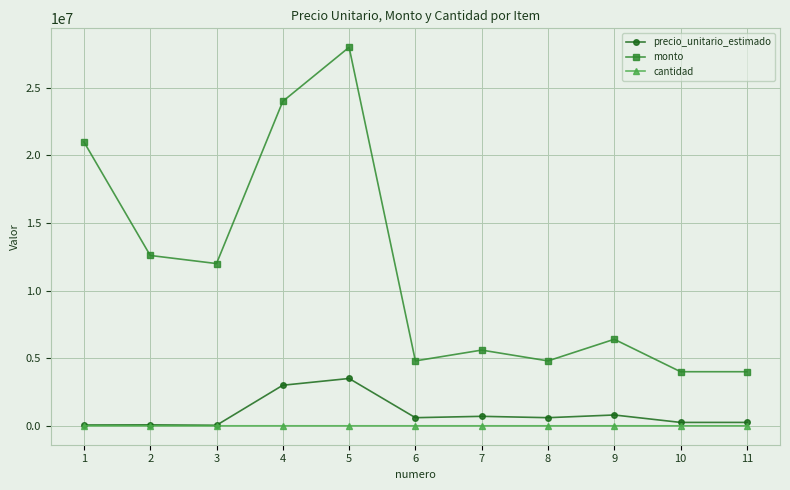

Which series has the widest spread of values?

monto